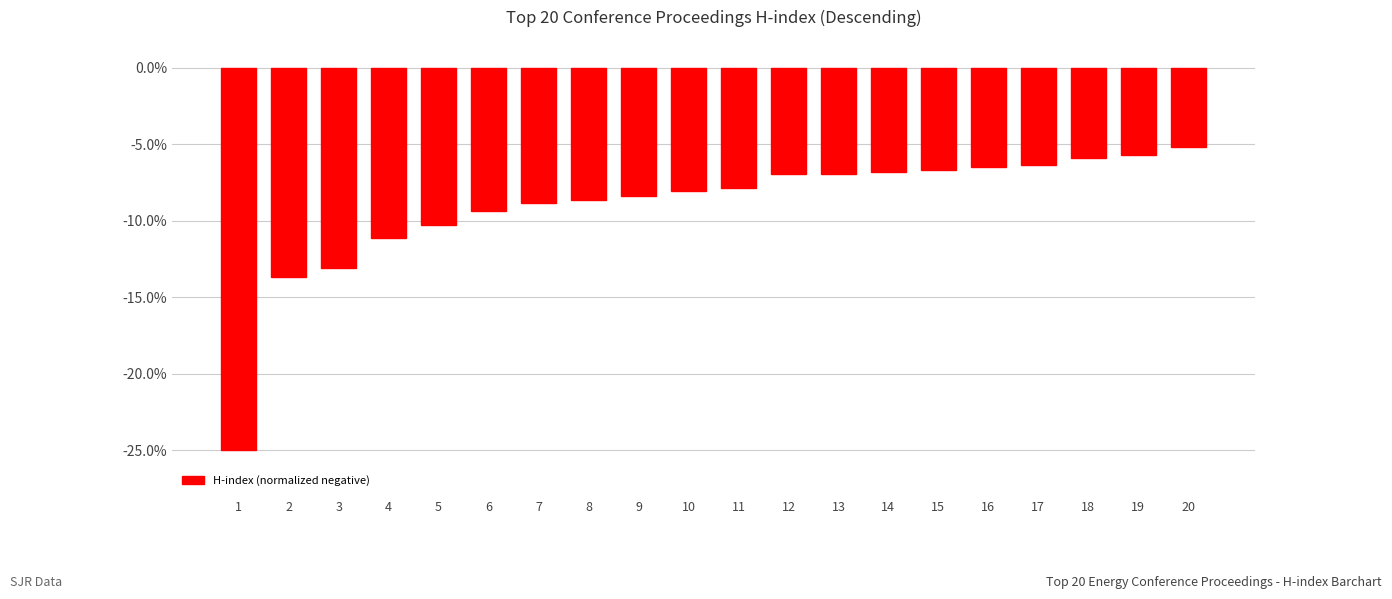

Count the number of data series in this chart.

1